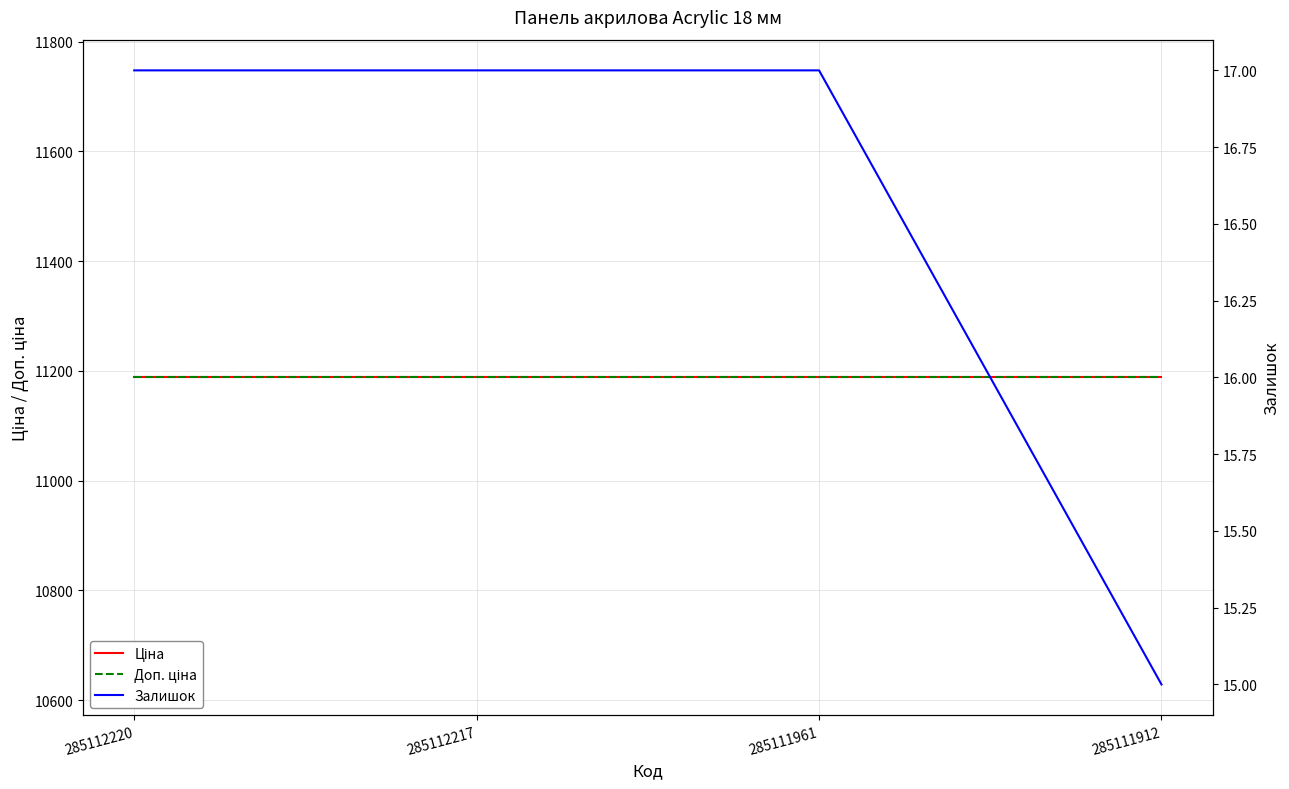

List the labels in order of Залишок value, largest first.

285112220, 285112217, 285111961, 285111912